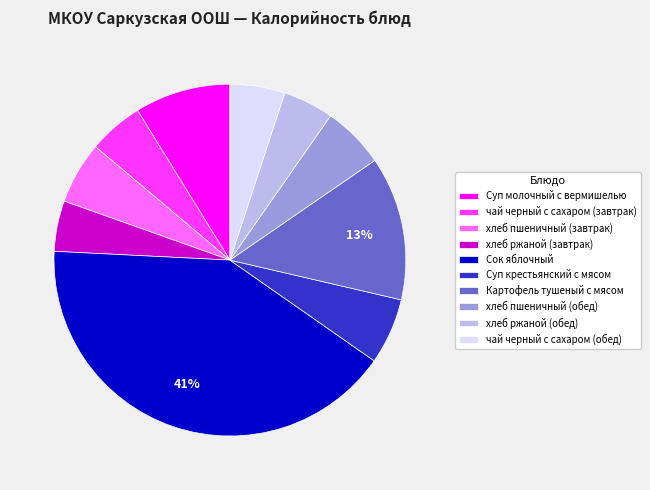

Which category has the biggest portion of the pie?

Сок яблочный